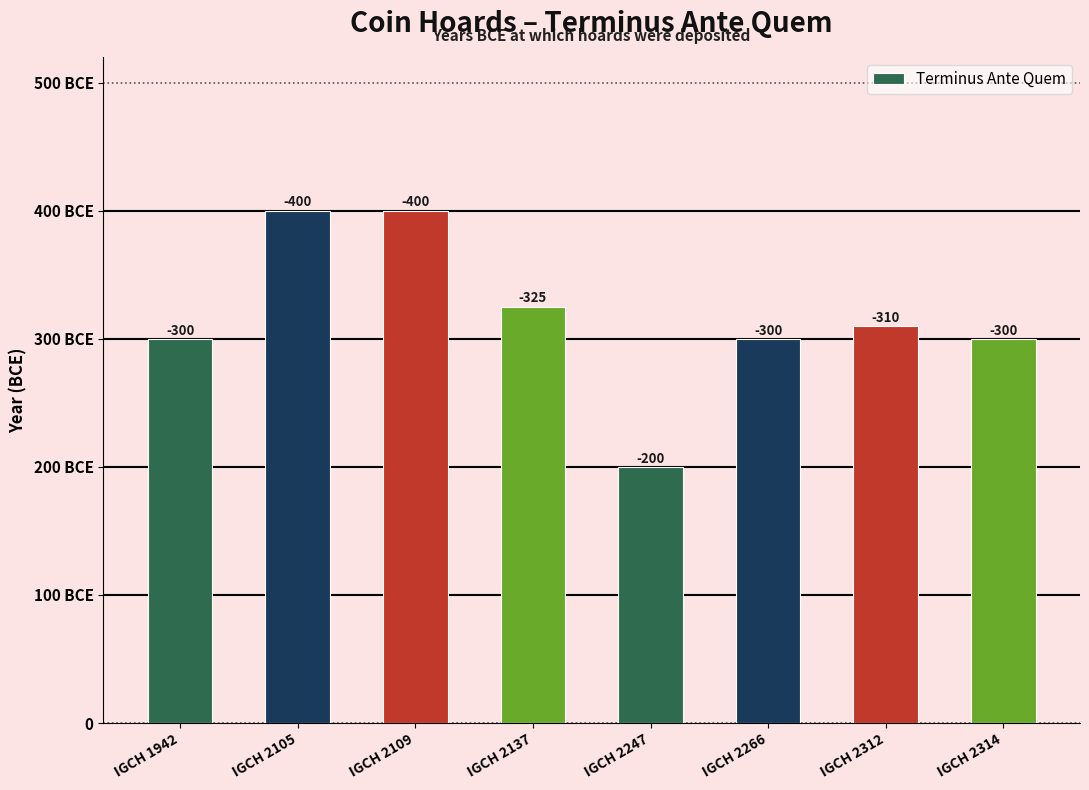

Reading right to left, list all the values displayed in this chart.

300	310	300	200	325	400	400	300